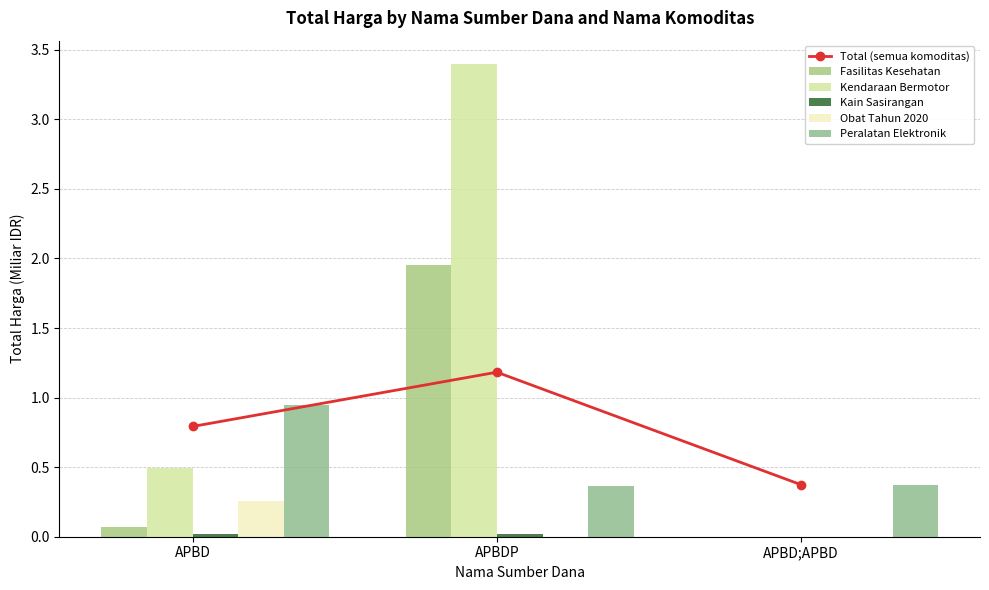

At which category is the sum across all series the highest?

APBDP